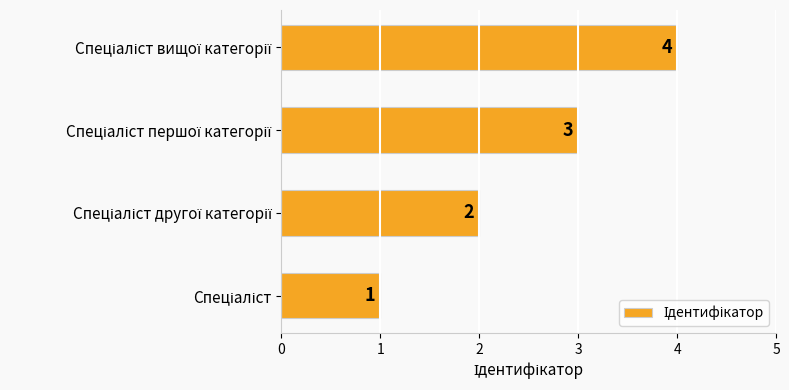

What is the maximum value shown in the chart?

4